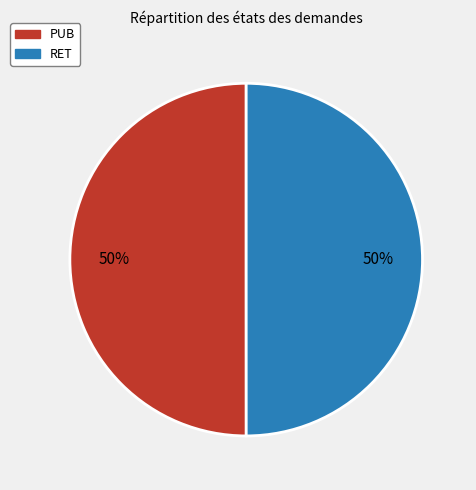

How many slices are in this pie chart?

2